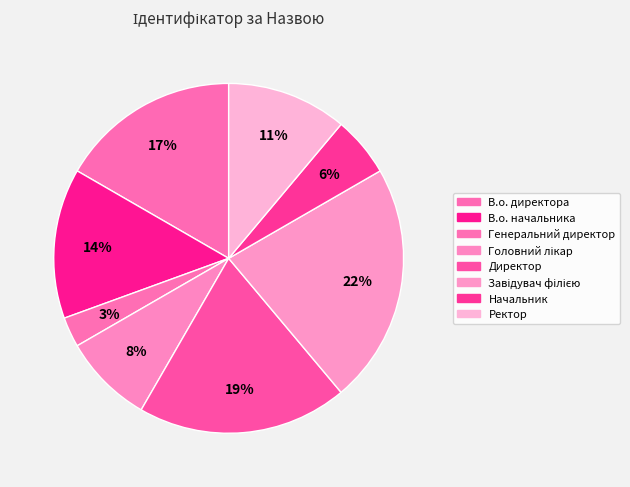

To the nearest percent, what is the combined percentage of Директор and Завідувач філією?

42%